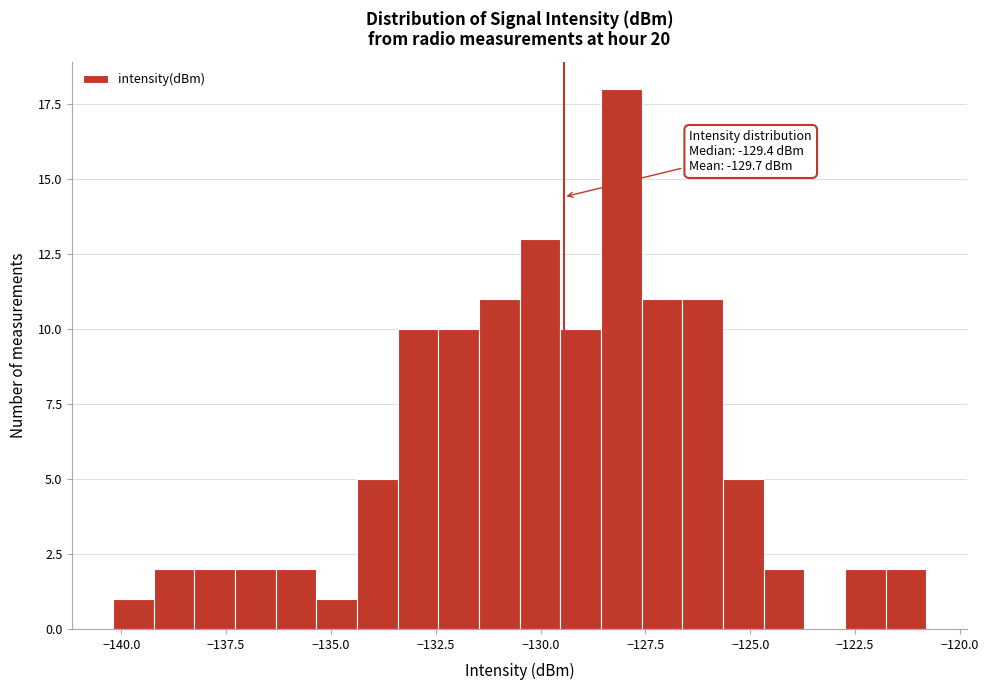

Read against the x-axis, roughly where is the centre of the tallest bar?

-128.0